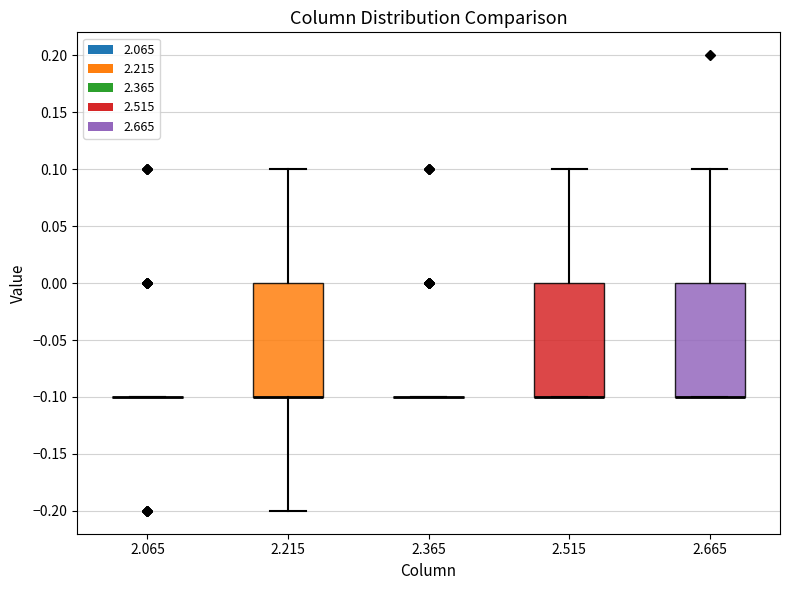

Reading left to right, read every box against the y-axis: the position of its median line, the range the box covers, and the ends of its whiskers. The values are not printed on the chart, so give them approximately, as read against the axis.

2.065: box collapsed to a line at -0.1, whiskers -0.1 to -0.1
2.215: median -0.1 (drawn on the box's lower edge), box -0.1 to 0.0, whiskers -0.2 to 0.1
2.365: box collapsed to a line at -0.1, whiskers -0.1 to -0.1
2.515: median -0.1 (drawn on the box's lower edge), box -0.1 to 0.0, whiskers -0.1 to 0.1
2.665: median -0.1 (drawn on the box's lower edge), box -0.1 to 0.0, whiskers -0.1 to 0.1